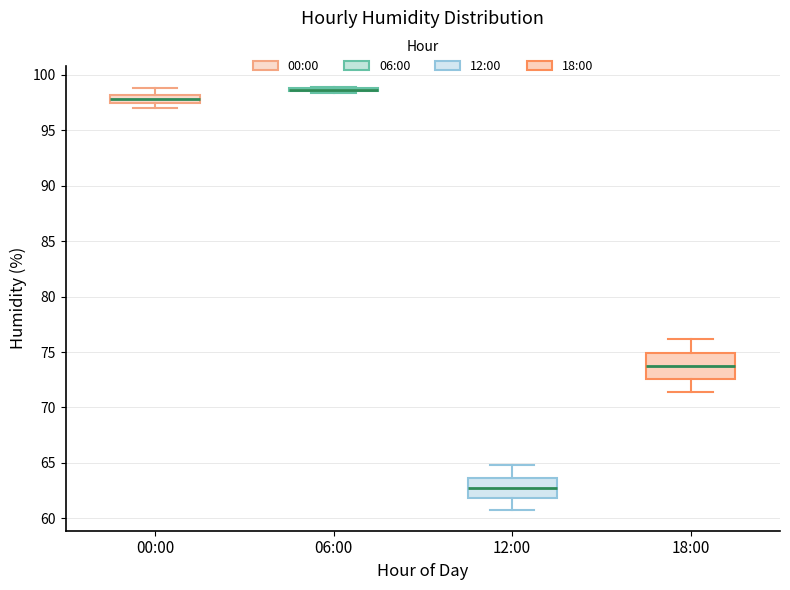

Where is the upper edge of the box for 18:00 on the y-axis? The values are not printed on the chart, so give them approximately, as read against the axis.

75.0